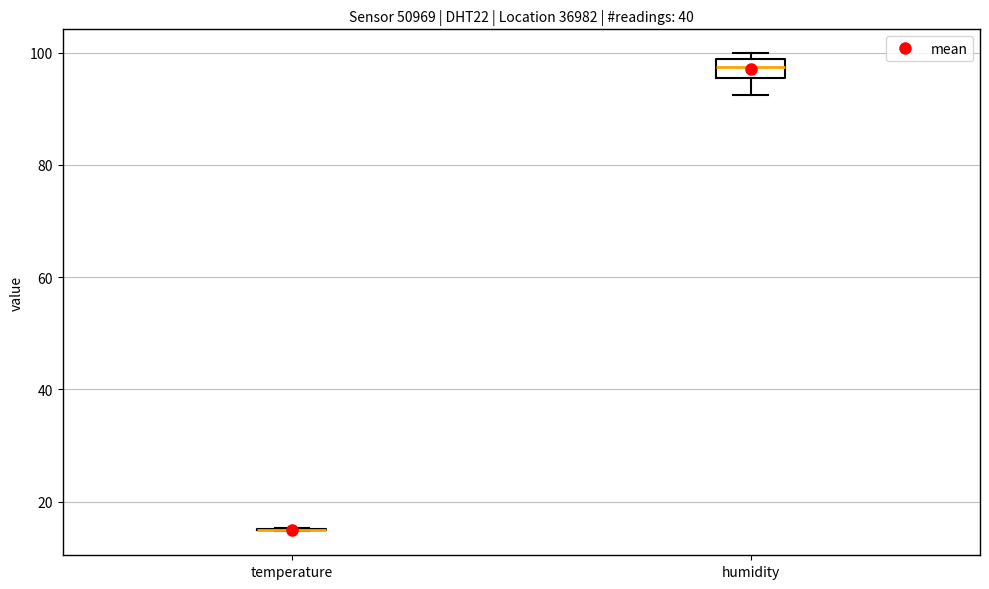

Reading left to right, transcribe this box plot: for each box, give where its median line is, the range the box spans, and where its two whiskers end, as read against the y-axis. The values are not printed on the chart, so give them approximately, as read against the axis.

temperature: box collapsed to a line at 16, whiskers 14 to 16
humidity: median 98 (inside the box), box 96 to 98, whiskers 92 to 100